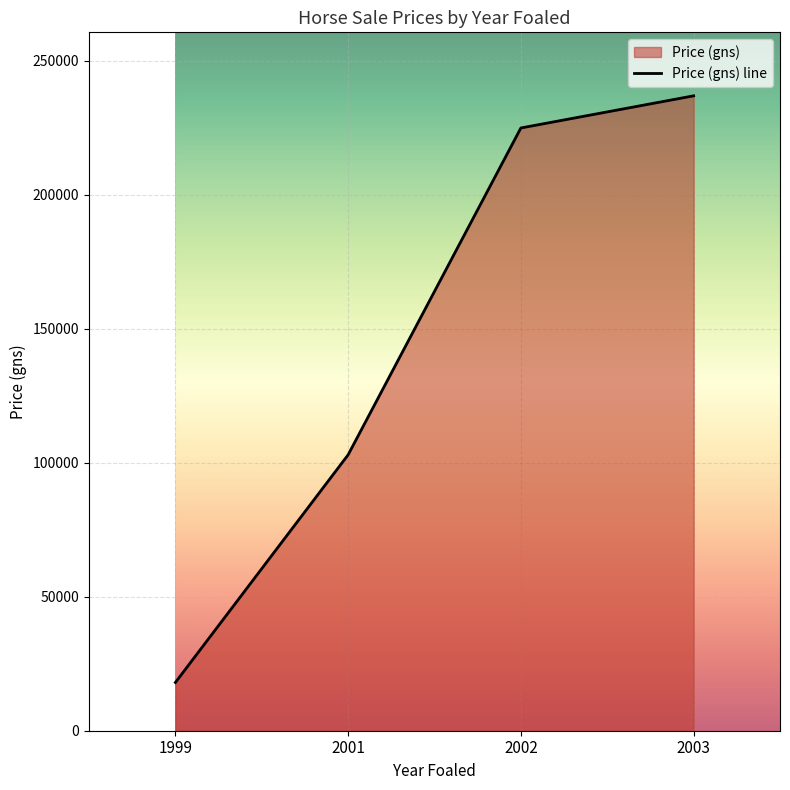

Reading left to right, list all the values displayed in this chart.

1999=18000	2001=103000	2002=225000	2003=237000